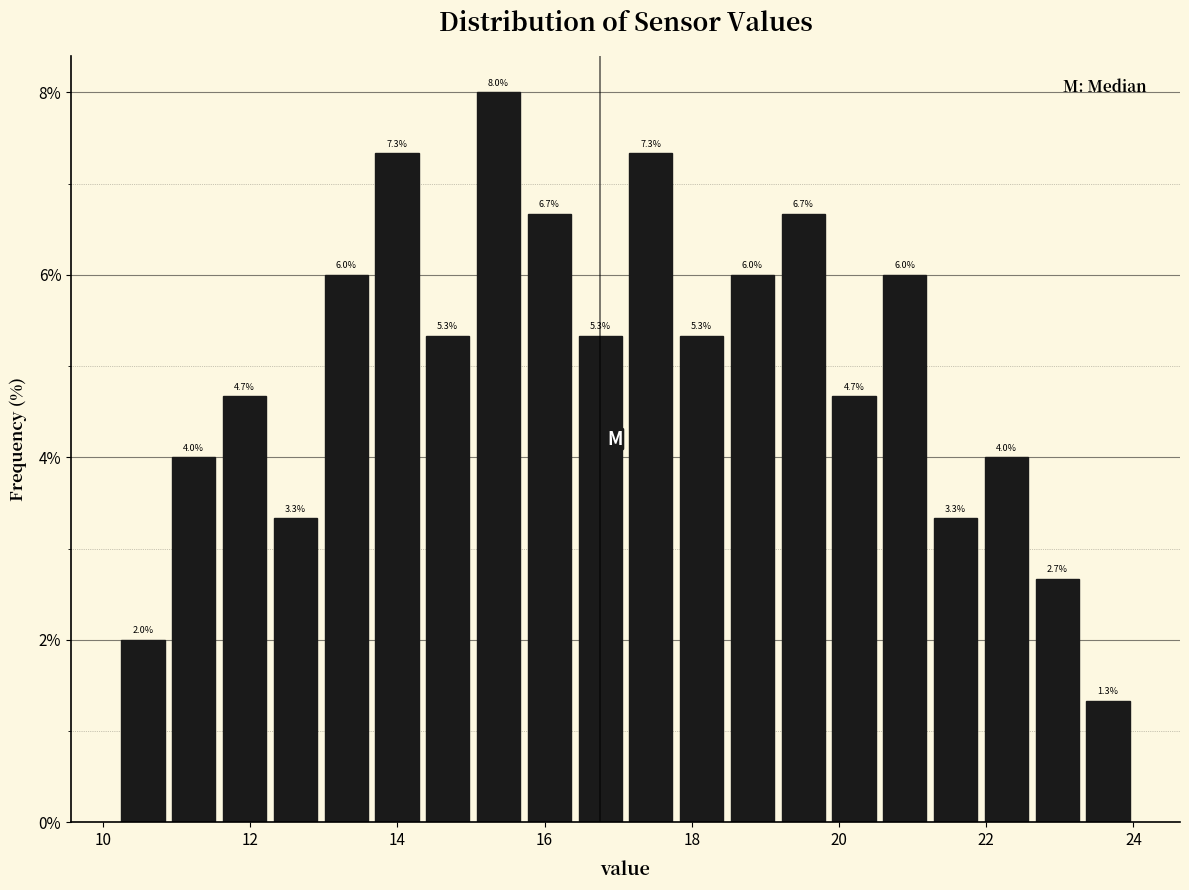

Around what value on the x-axis is the tallest bar? Give the approximate position of its centre, as read against the axis.

15.4